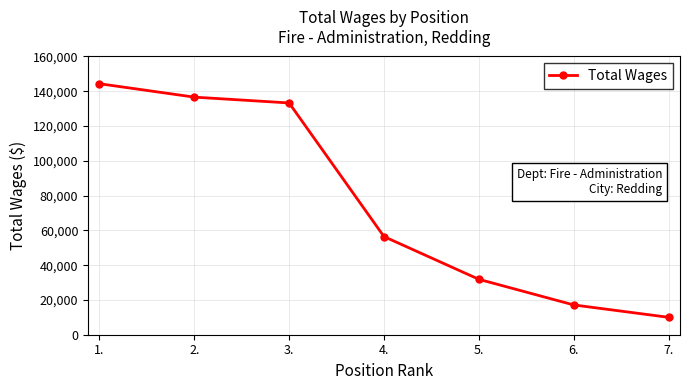

Where is the data nearest to the value 77175?

4.